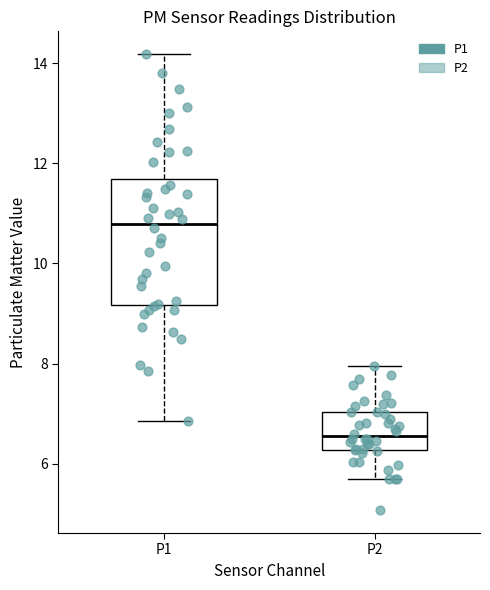

Which box's median line is the lowest?

P2